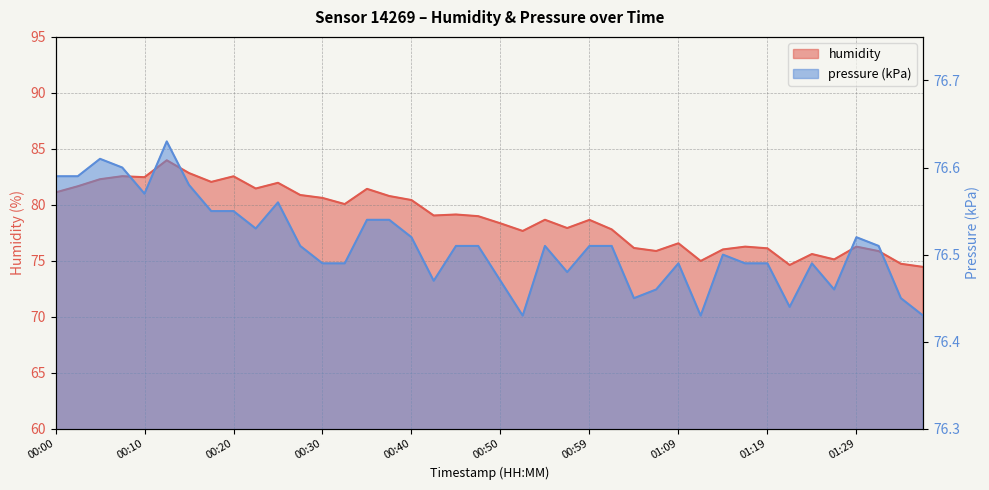

What position from the left is 00:30?

13